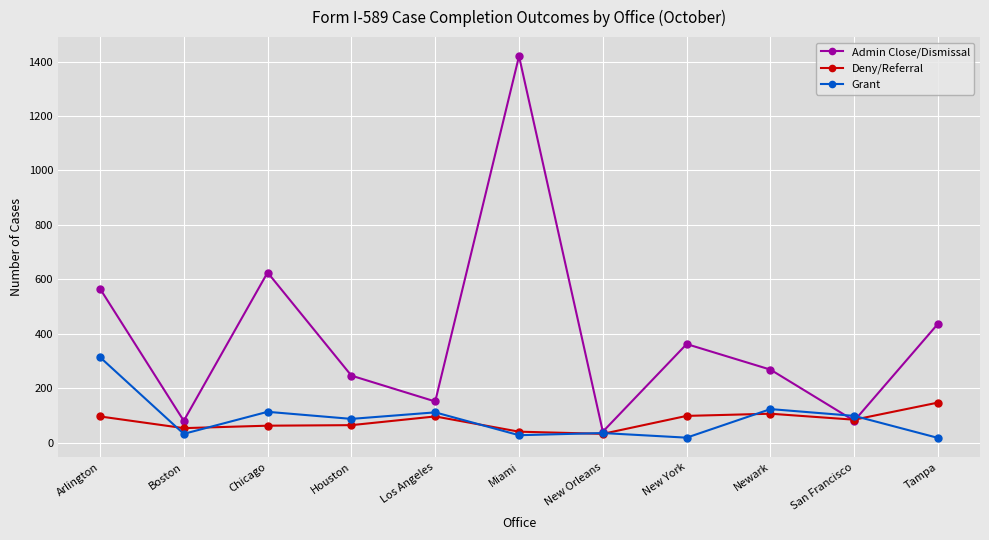

Rank the series by their maximum value, from lowest to highest.

Deny/Referral, Grant, Admin Close/Dismissal